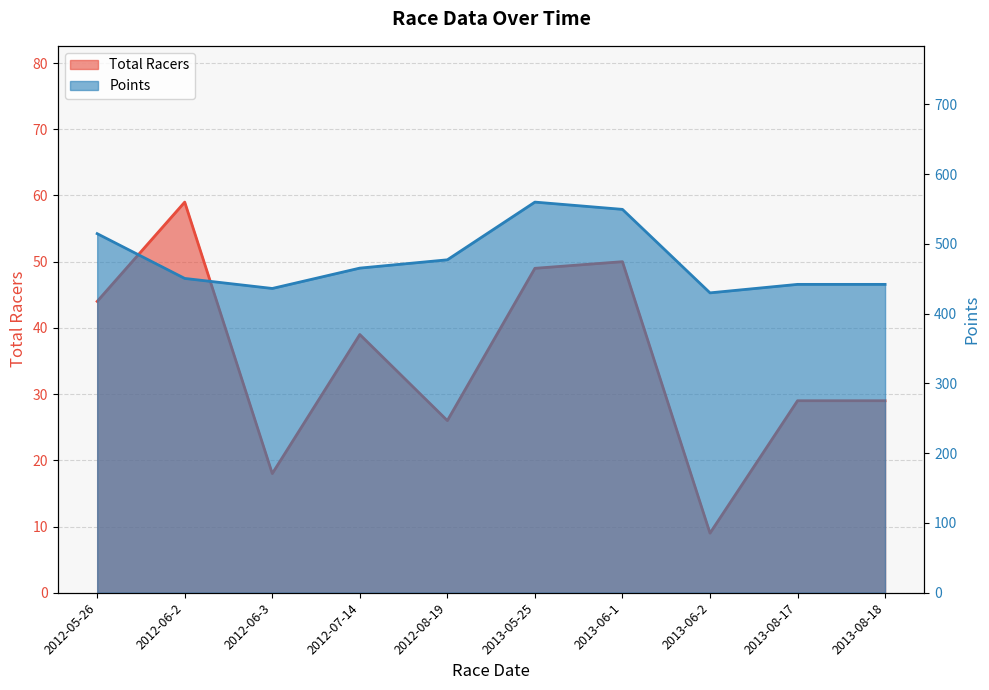

Which series changed the most between 2012-08-19 and 2013-08-18?

Points